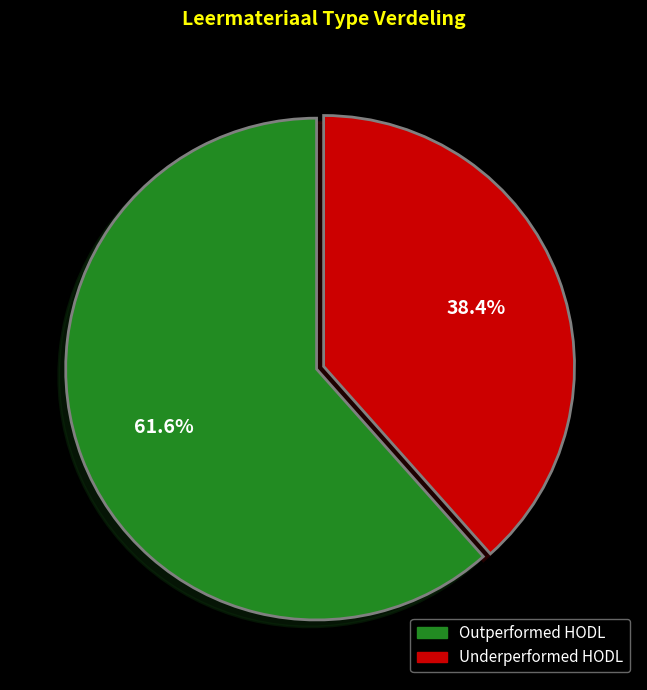

How many slices are in this pie chart?

2